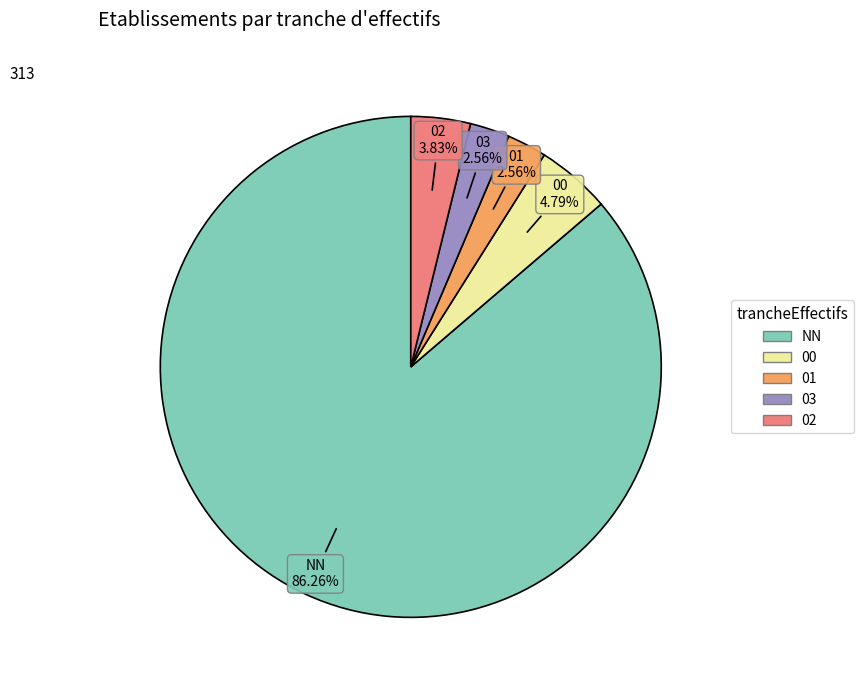

What percentage is the 03 slice, to the nearest percent?

3%